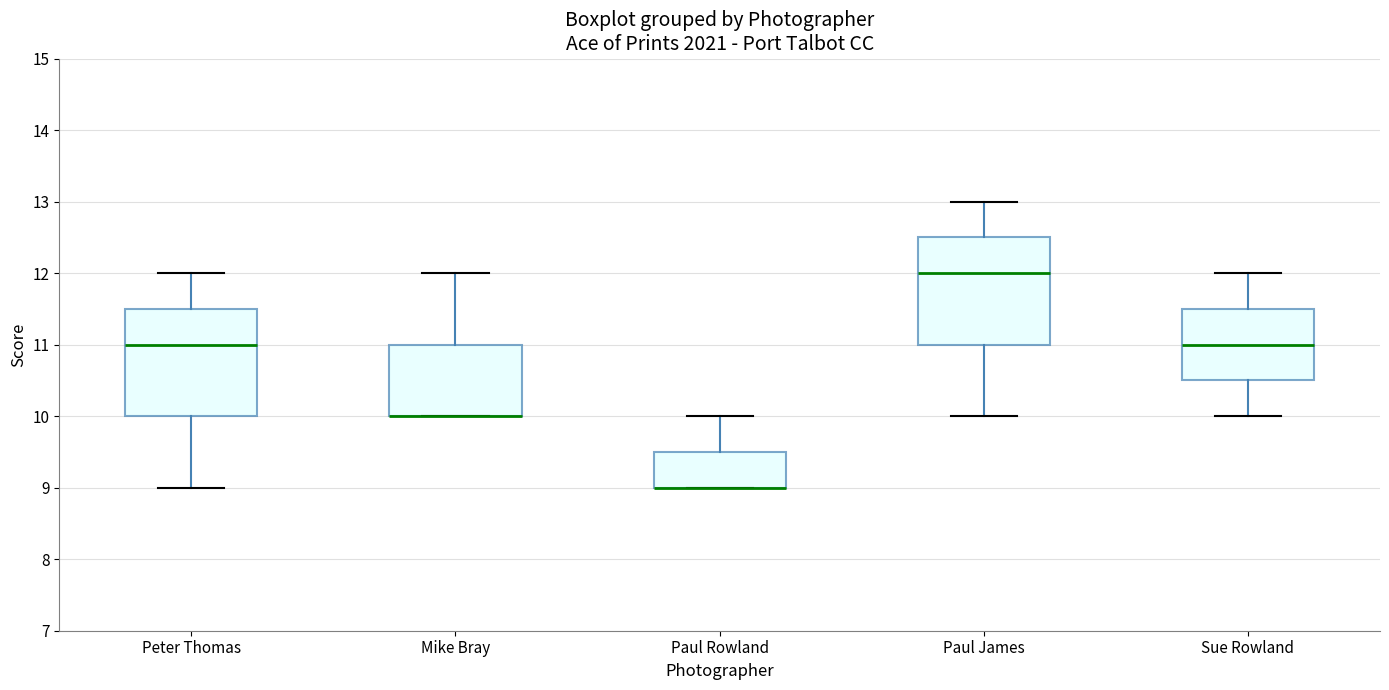

Where does the upper whisker of the box for Sue Rowland end on the y-axis? The values are not printed on the chart, so give them approximately, as read against the axis.

12.0